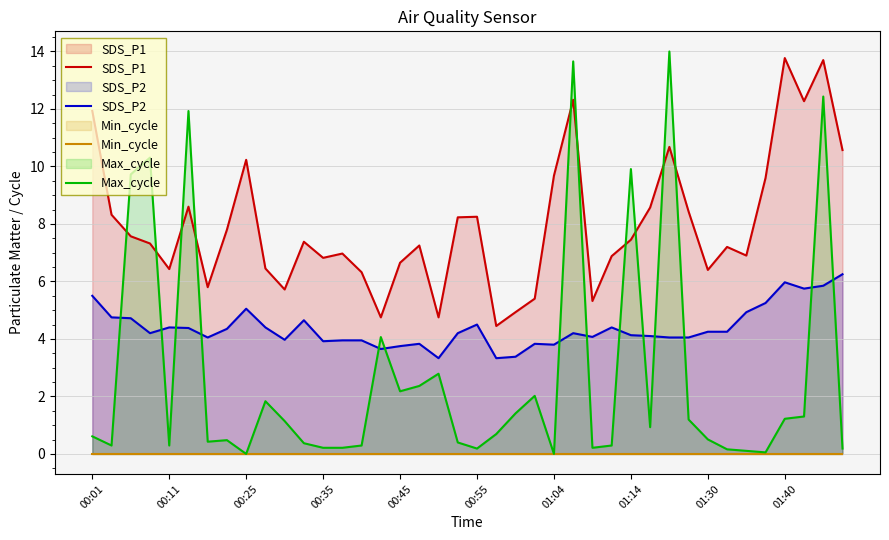

Which series has the largest total across all categories?

SDS_P1